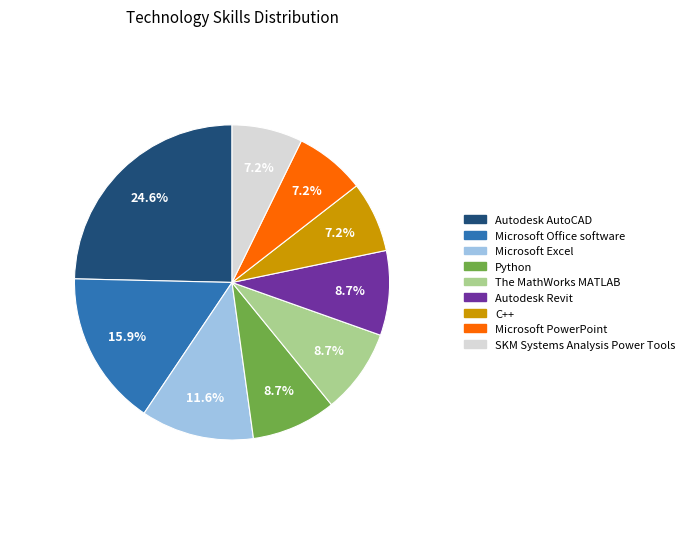

What percentage is the Microsoft PowerPoint slice, to the nearest percent?

7%